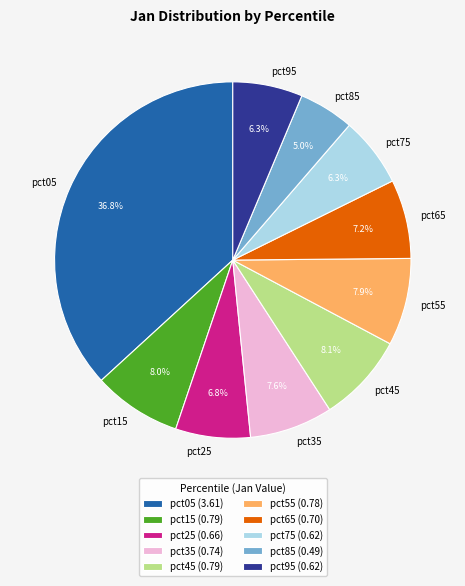

True or false: pct75 accounts for 6% of the total.

True